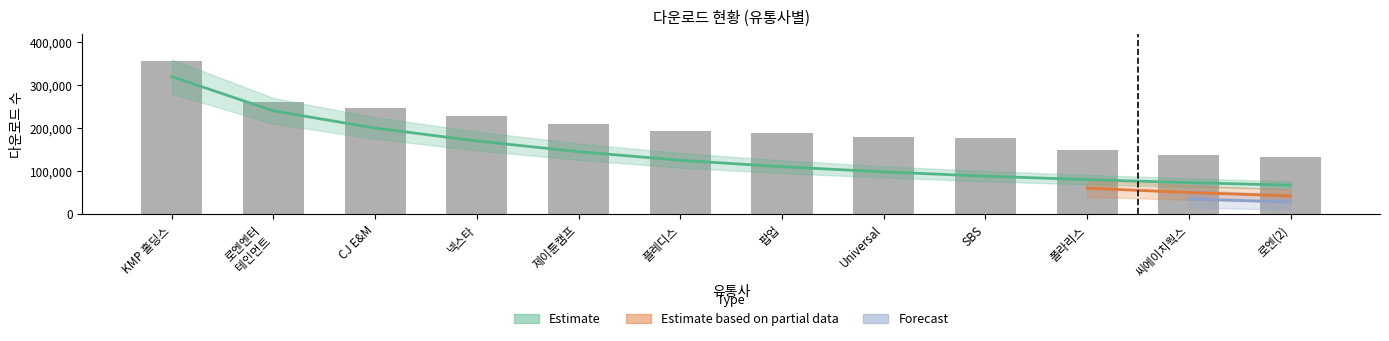

What is the total value across all series at 제이튠캠프?

354502